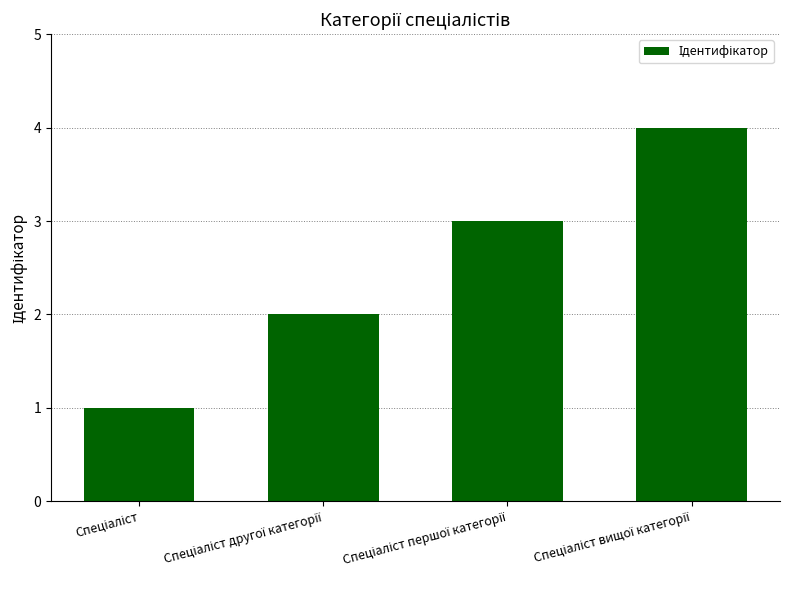

What is the greatest value displayed?

4